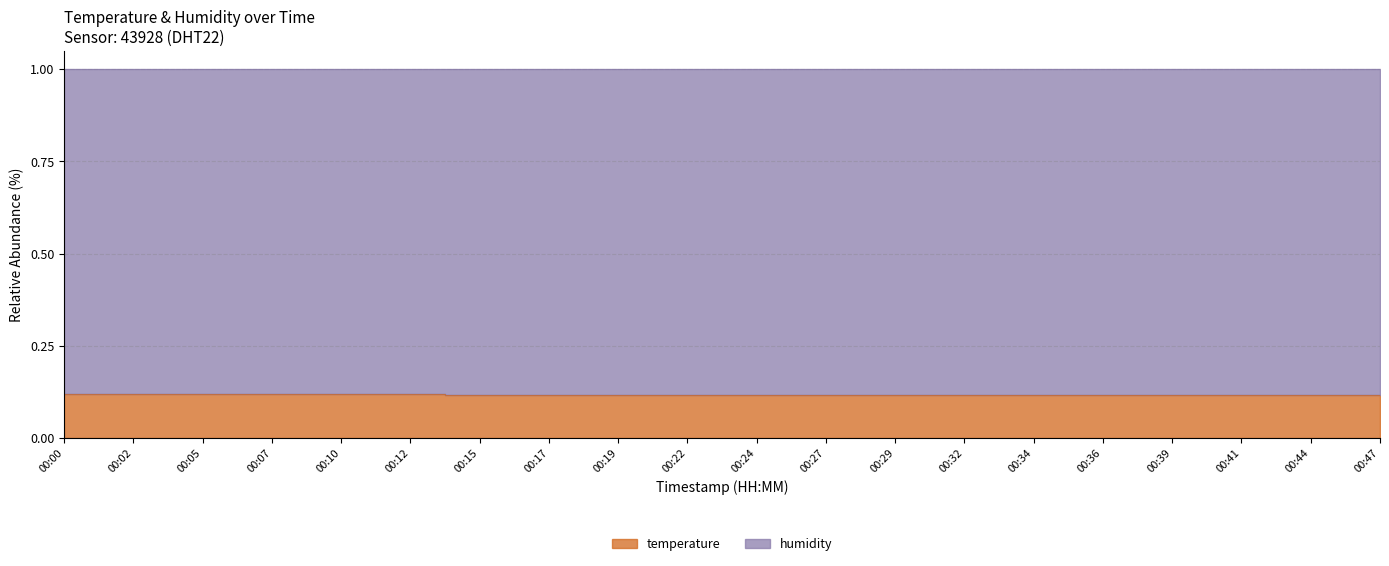

Is it true that the value at 00:00 is 0.1?

True